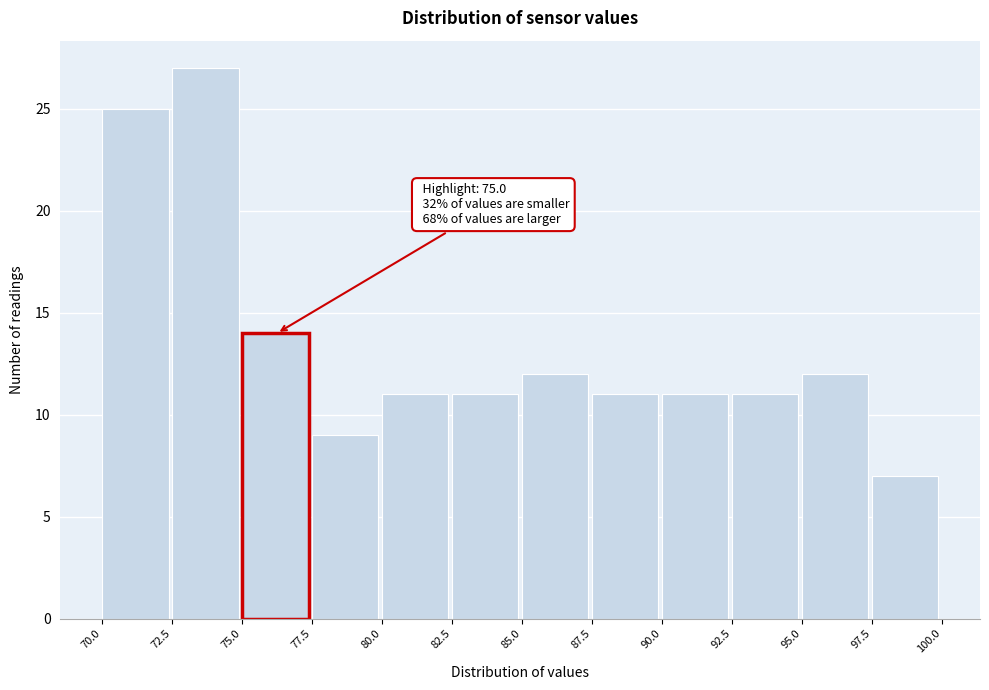

Which range on the x-axis has the tallest bar?

72.5 to 75.0